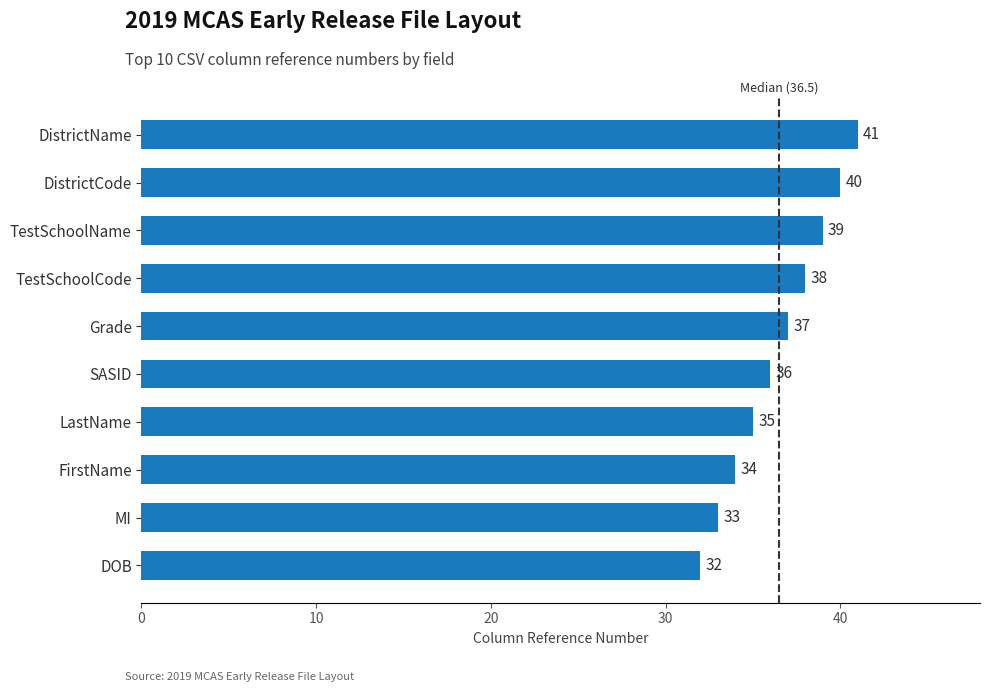

Reading bottom to top, extract all data points from this chart.

DOB=32	MI=33	FirstName=34	LastName=35	SASID=36	Grade=37	TestSchoolCode=38	TestSchoolName=39	DistrictCode=40	DistrictName=41